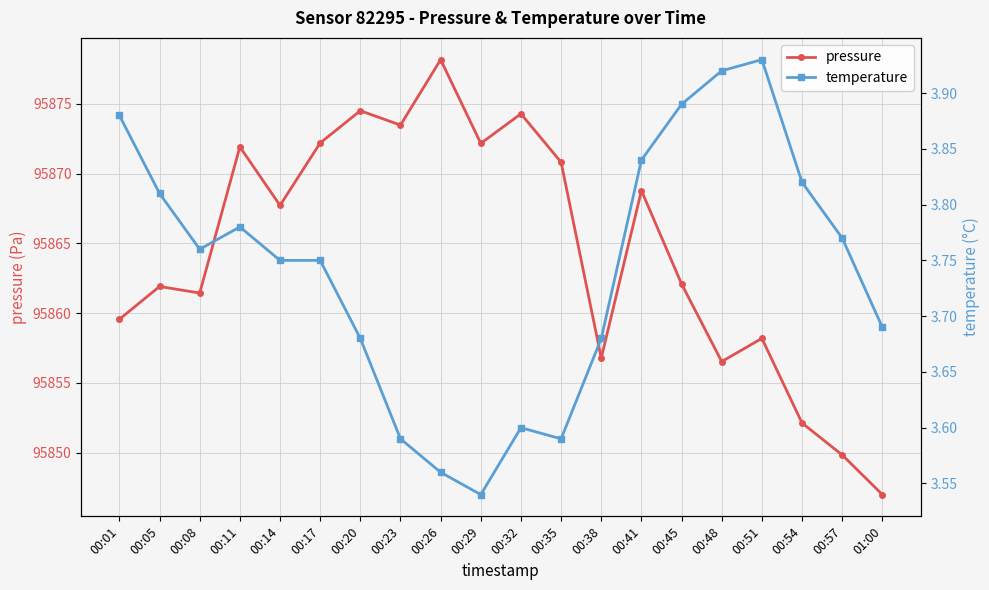

The pressure series shows 42895.7 at 00:57. True or false?

False